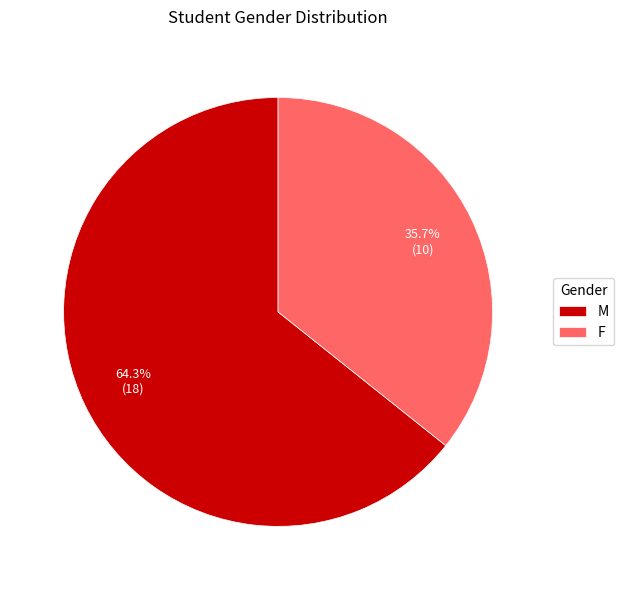

Is the sum of M and F greater than half?

Yes